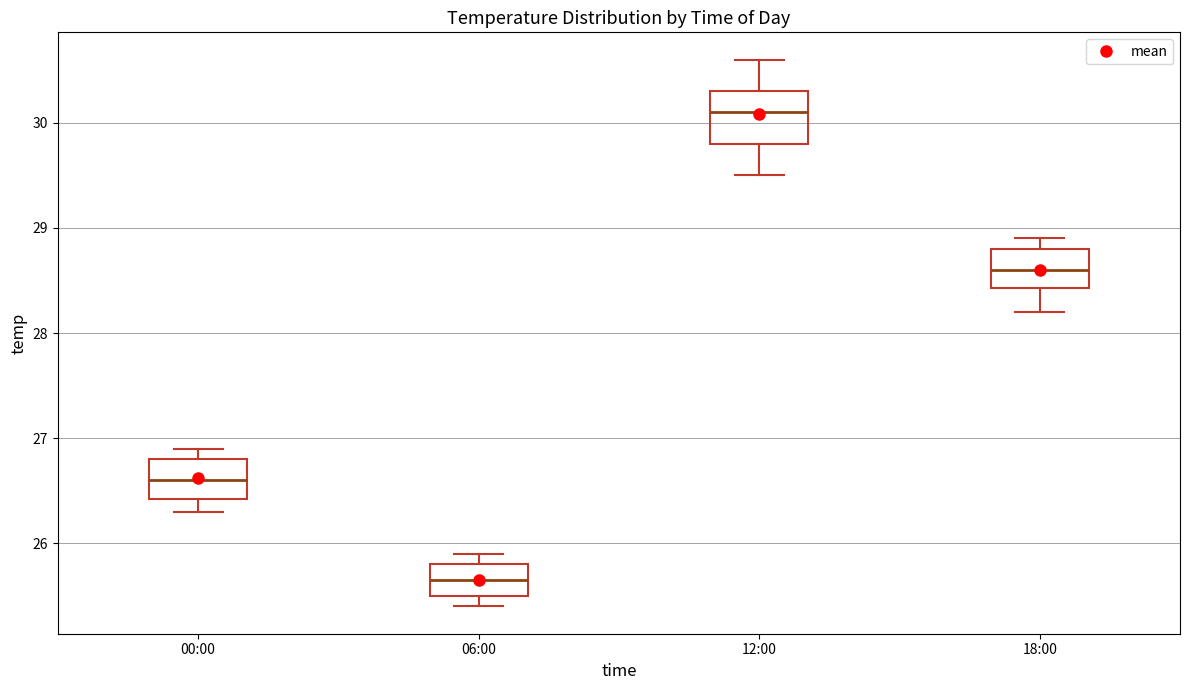

Comparing the boxes themselves (not the whiskers), which one is the tallest?

12:00